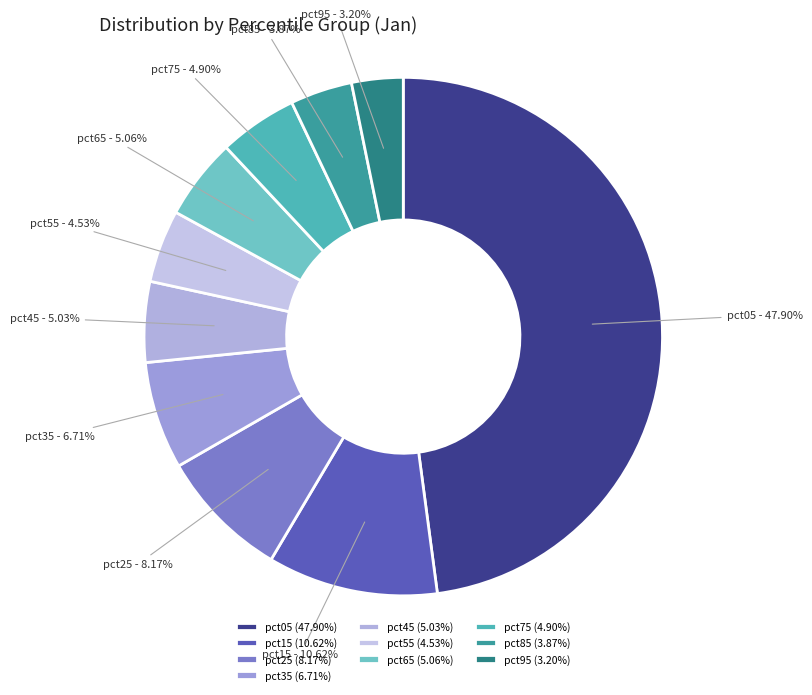

What percentage is the pct45 slice, to the nearest percent?

5%